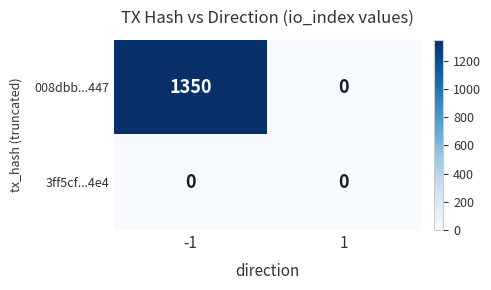

Rank the series by their average value, from highest to lowest.

008dbb...447, 3ff5cf...4e4